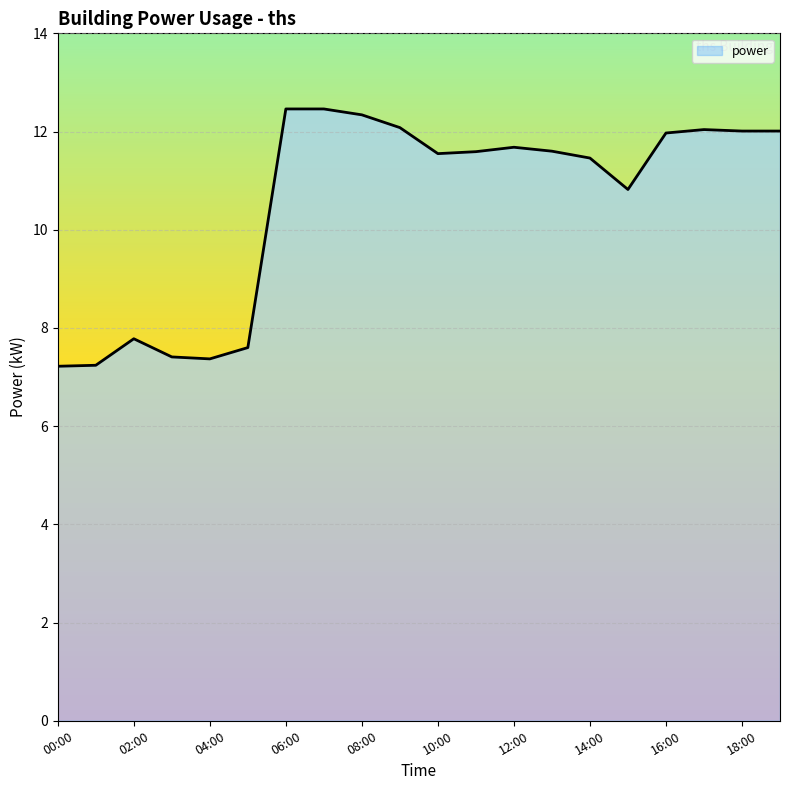

How many data points does each series have?

20